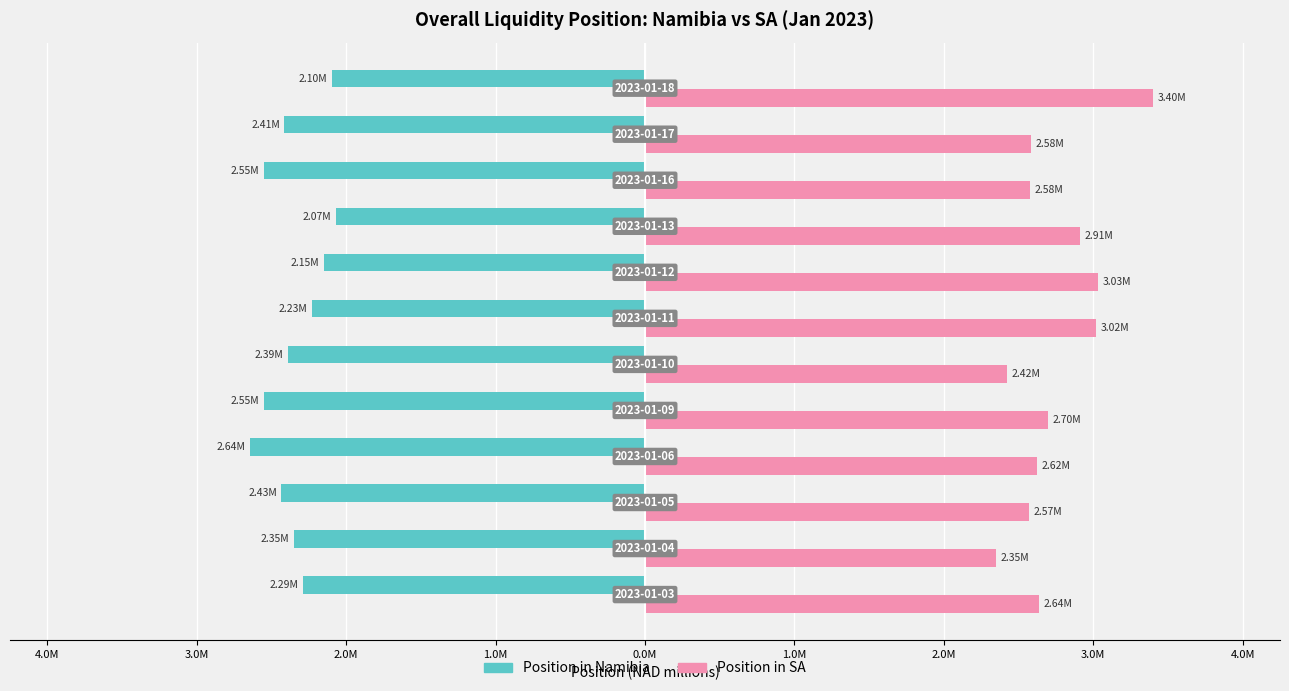

Rank the series by their average value, from lowest to highest.

Position in Namibia, Position in SA